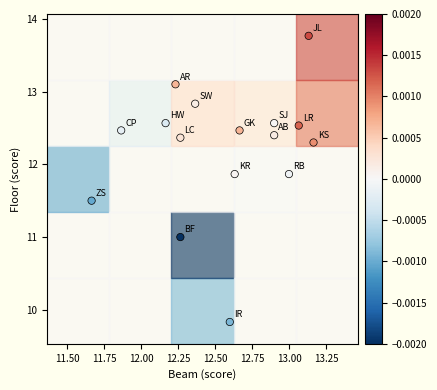

What is the range of Y values (max minus min)?

3.9